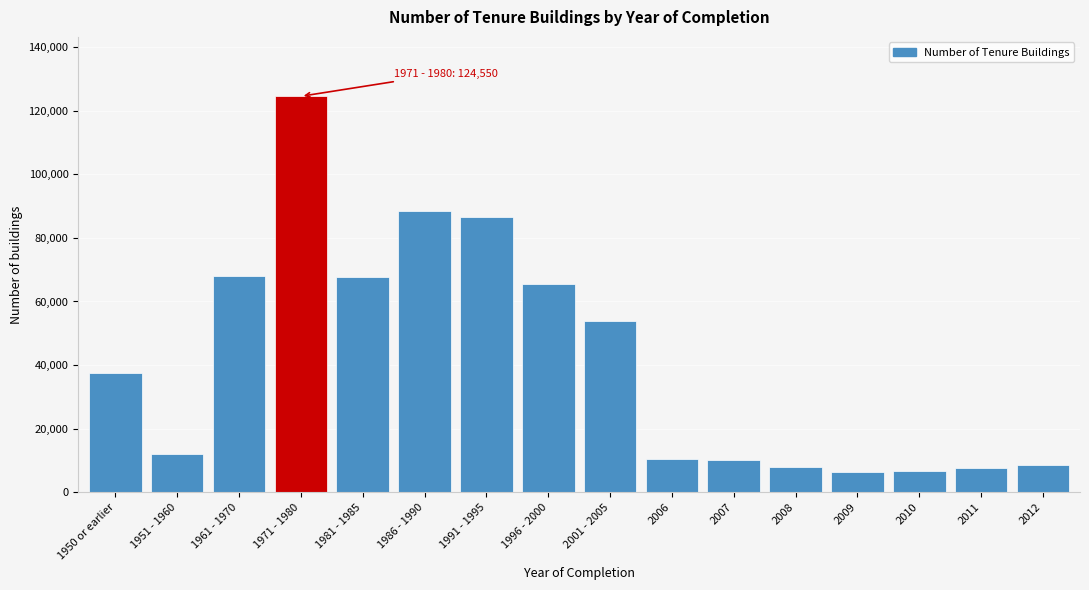

The value at 2007 is 5013. True or false?

False